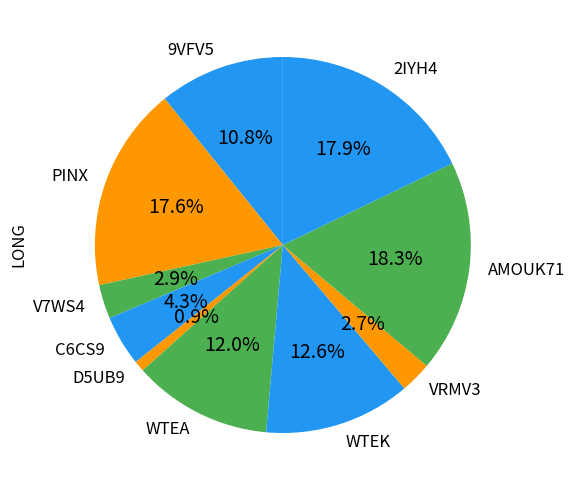

To the nearest percent, what is the average slice percentage?

10%